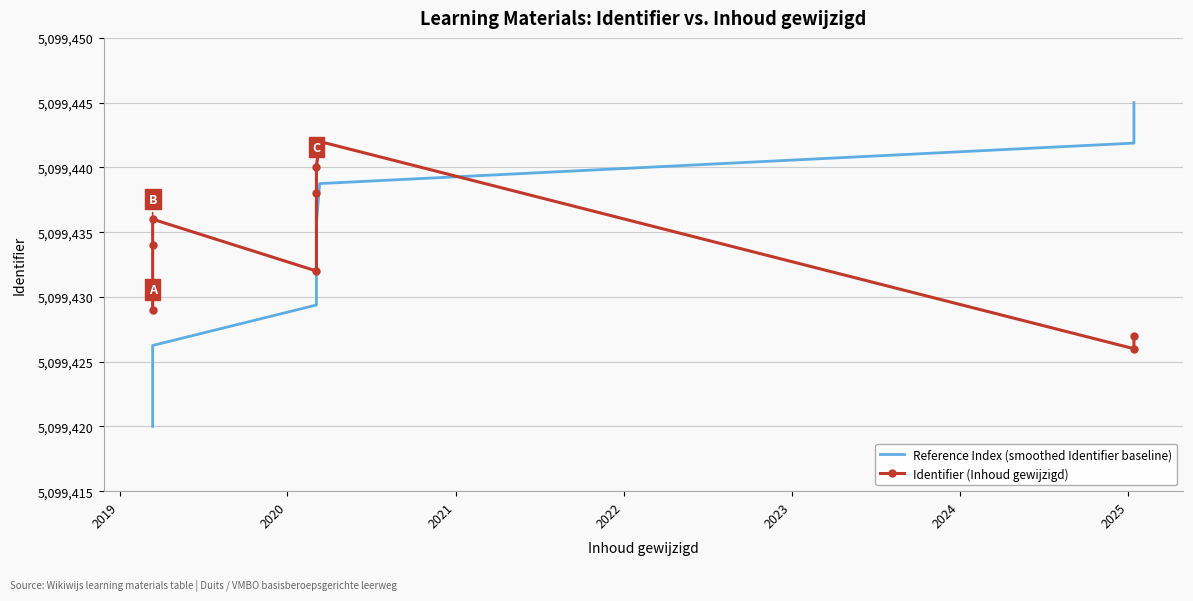

What is the value of the Identifier (Inhoud gewijzigd) point at the 1st from the left?

5099429.0